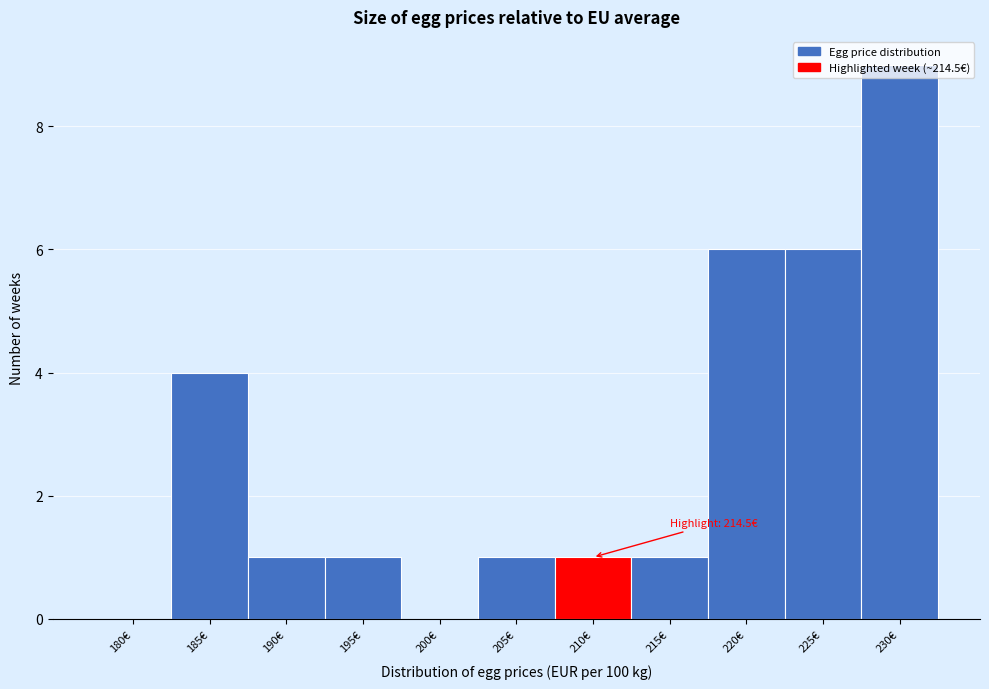

Which label corresponds to the largest value in the chart?

230€